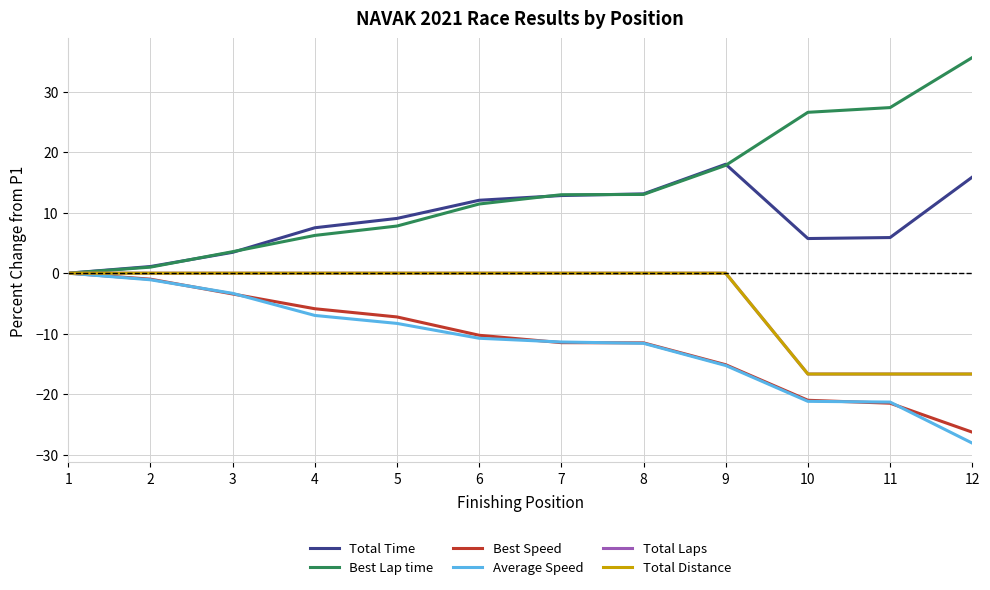

True or false: Total Time has more than 0 points higher than both neighbors.

True